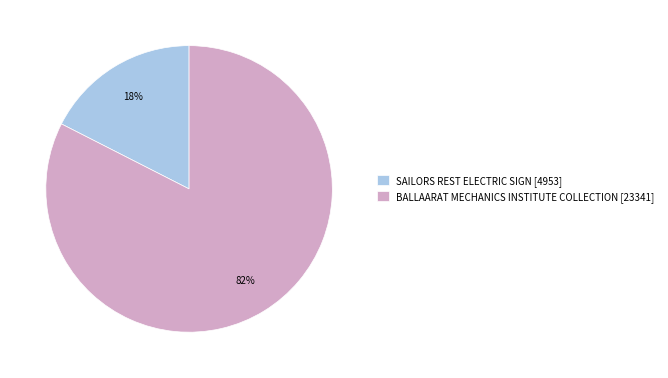

What is the majority slice?

BALLAARAT MECHANICS INSTITUTE COLLECTION